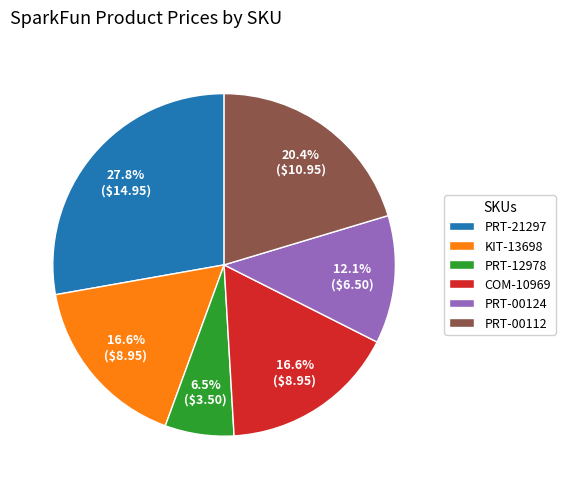

To the nearest percent, what is the average slice percentage?

17%